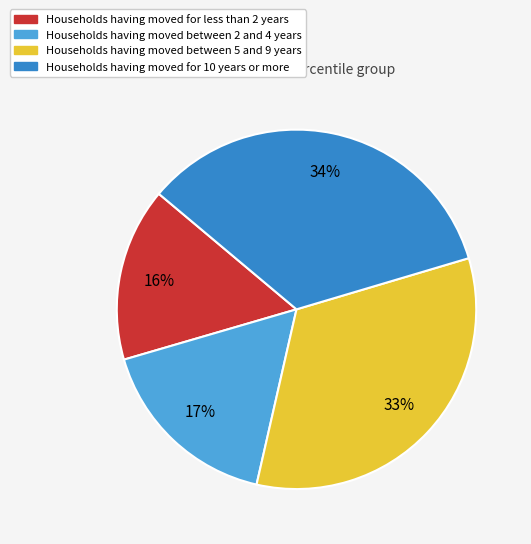

How many slices are in this pie chart?

4